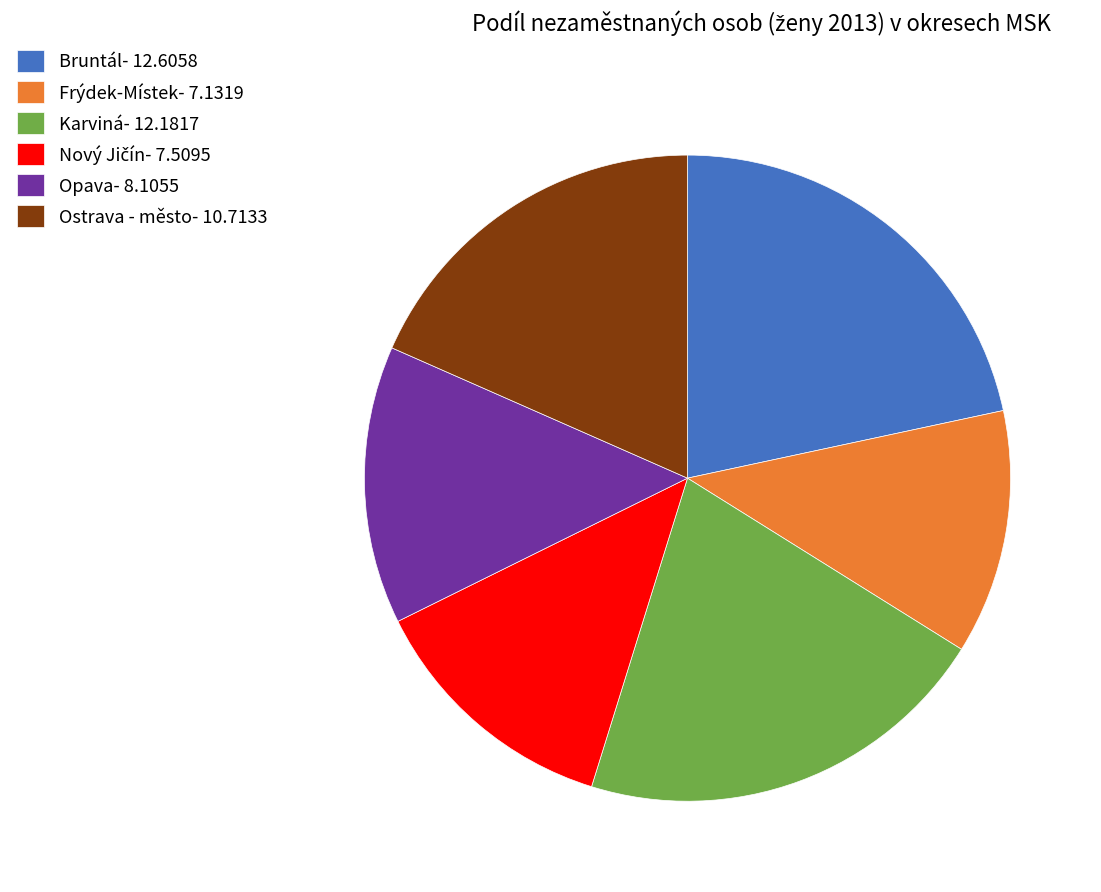

What is the smallest slice in the pie chart?

Frýdek-Místek